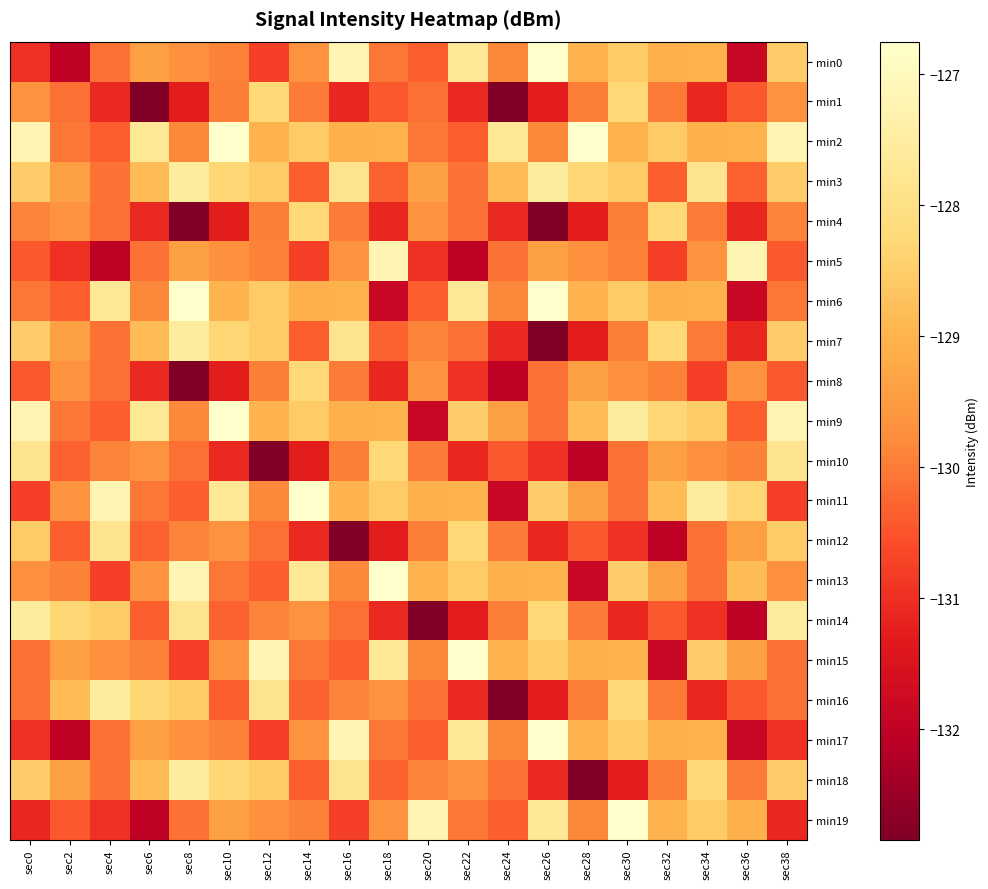

Reading right to left, extract all data points from this chart.

min0: sec38=-128.5	sec36=-131.9	sec34=-129.0	sec32=-129.1	sec30=-128.5	sec28=-129.0	sec26=-126.8	sec24=-129.9	sec22=-127.7	sec20=-130.4	sec18=-130.1	sec16=-127.2	sec14=-129.7	sec12=-130.8	sec10=-129.9	sec8=-129.7	sec6=-129.4	sec4=-130.1	sec2=-132.0	sec0=-131.0
min1: sec38=-129.7	sec36=-130.4	sec34=-131.1	sec32=-130.0	sec30=-128.3	sec28=-130.0	sec26=-131.3	sec24=-132.8	sec22=-131.1	sec20=-130.1	sec18=-130.4	sec16=-131.1	sec14=-130.0	sec12=-128.3	sec10=-130.0	sec8=-131.3	sec6=-132.8	sec4=-131.1	sec2=-130.1	sec0=-129.7
min2: sec38=-127.2	sec36=-129.0	sec34=-129.1	sec32=-128.5	sec30=-129.0	sec28=-126.8	sec26=-129.9	sec24=-127.7	sec22=-130.4	sec20=-130.1	sec18=-129.0	sec16=-129.1	sec14=-128.5	sec12=-129.0	sec10=-126.8	sec8=-129.9	sec6=-127.7	sec4=-130.4	sec2=-130.1	sec0=-127.2
min3: sec38=-128.5	sec36=-130.3	sec34=-127.8	sec32=-130.4	sec30=-128.5	sec28=-128.3	sec26=-127.6	sec24=-128.9	sec22=-130.1	sec20=-129.4	sec18=-130.3	sec16=-127.8	sec14=-130.4	sec12=-128.5	sec10=-128.3	sec8=-127.6	sec6=-128.9	sec4=-130.1	sec2=-129.4	sec0=-128.5
min4: sec38=-129.9	sec36=-131.1	sec34=-130.0	sec32=-128.3	sec30=-130.0	sec28=-131.3	sec26=-132.8	sec24=-131.1	sec22=-130.1	sec20=-129.7	sec18=-131.1	sec16=-130.0	sec14=-128.3	sec12=-130.0	sec10=-131.3	sec8=-132.8	sec6=-131.1	sec4=-130.1	sec2=-129.7	sec0=-129.9
min5: sec38=-130.4	sec36=-127.2	sec34=-129.7	sec32=-130.8	sec30=-129.9	sec28=-129.7	sec26=-129.4	sec24=-130.1	sec22=-132.0	sec20=-131.0	sec18=-127.2	sec16=-129.7	sec14=-130.8	sec12=-129.9	sec10=-129.7	sec8=-129.4	sec6=-130.1	sec4=-132.0	sec2=-131.0	sec0=-130.4
min6: sec38=-130.1	sec36=-131.9	sec34=-129.0	sec32=-129.1	sec30=-128.5	sec28=-129.0	sec26=-126.8	sec24=-129.9	sec22=-127.7	sec20=-130.4	sec18=-131.9	sec16=-129.0	sec14=-129.1	sec12=-128.5	sec10=-129.0	sec8=-126.8	sec6=-129.9	sec4=-127.7	sec2=-130.4	sec0=-130.1
min7: sec38=-128.5	sec36=-131.1	sec34=-130.0	sec32=-128.3	sec30=-130.0	sec28=-131.3	sec26=-132.8	sec24=-131.1	sec22=-130.1	sec20=-129.9	sec18=-130.3	sec16=-127.8	sec14=-130.4	sec12=-128.5	sec10=-128.3	sec8=-127.6	sec6=-128.9	sec4=-130.1	sec2=-129.4	sec0=-128.5
min8: sec38=-130.4	sec36=-129.7	sec34=-130.8	sec32=-129.9	sec30=-129.7	sec28=-129.4	sec26=-130.1	sec24=-132.0	sec22=-131.0	sec20=-129.7	sec18=-131.1	sec16=-130.0	sec14=-128.3	sec12=-130.0	sec10=-131.3	sec8=-132.8	sec6=-131.1	sec4=-130.1	sec2=-129.7	sec0=-130.4
min9: sec38=-127.2	sec36=-130.4	sec34=-128.5	sec32=-128.3	sec30=-127.6	sec28=-128.9	sec26=-130.1	sec24=-129.4	sec22=-128.5	sec20=-131.9	sec18=-129.0	sec16=-129.1	sec14=-128.5	sec12=-129.0	sec10=-126.8	sec8=-129.9	sec6=-127.7	sec4=-130.4	sec2=-130.1	sec0=-127.2
min10: sec38=-127.8	sec36=-129.9	sec34=-129.7	sec32=-129.4	sec30=-130.1	sec28=-132.0	sec26=-131.0	sec24=-130.4	sec22=-131.1	sec20=-130.0	sec18=-128.3	sec16=-130.0	sec14=-131.3	sec12=-132.8	sec10=-131.1	sec8=-130.1	sec6=-129.7	sec4=-129.9	sec2=-130.3	sec0=-127.8
min11: sec38=-130.8	sec36=-128.3	sec34=-127.6	sec32=-128.9	sec30=-130.1	sec28=-129.4	sec26=-128.5	sec24=-131.9	sec22=-129.0	sec20=-129.1	sec18=-128.5	sec16=-129.0	sec14=-126.8	sec12=-129.9	sec10=-127.7	sec8=-130.4	sec6=-130.1	sec4=-127.2	sec2=-129.7	sec0=-130.8
min12: sec38=-128.5	sec36=-129.4	sec34=-130.1	sec32=-132.0	sec30=-131.0	sec28=-130.4	sec26=-131.1	sec24=-130.0	sec22=-128.3	sec20=-130.0	sec18=-131.3	sec16=-132.8	sec14=-131.1	sec12=-130.1	sec10=-129.7	sec8=-129.9	sec6=-130.3	sec4=-127.8	sec2=-130.4	sec0=-128.5
min13: sec38=-129.7	sec36=-128.9	sec34=-130.1	sec32=-129.4	sec30=-128.5	sec28=-131.9	sec26=-129.0	sec24=-129.1	sec22=-128.5	sec20=-129.0	sec18=-126.8	sec16=-129.9	sec14=-127.7	sec12=-130.4	sec10=-130.1	sec8=-127.2	sec6=-129.7	sec4=-130.8	sec2=-129.9	sec0=-129.7
min14: sec38=-127.6	sec36=-132.0	sec34=-131.0	sec32=-130.4	sec30=-131.1	sec28=-130.0	sec26=-128.3	sec24=-130.0	sec22=-131.3	sec20=-132.8	sec18=-131.1	sec16=-130.1	sec14=-129.7	sec12=-129.9	sec10=-130.3	sec8=-127.8	sec6=-130.4	sec4=-128.5	sec2=-128.3	sec0=-127.6
min15: sec38=-130.1	sec36=-129.4	sec34=-128.5	sec32=-131.9	sec30=-129.0	sec28=-129.1	sec26=-128.5	sec24=-129.0	sec22=-126.8	sec20=-129.9	sec18=-127.7	sec16=-130.4	sec14=-130.1	sec12=-127.2	sec10=-129.7	sec8=-130.8	sec6=-129.9	sec4=-129.7	sec2=-129.4	sec0=-130.1
min16: sec38=-130.1	sec36=-130.4	sec34=-131.1	sec32=-130.0	sec30=-128.3	sec28=-130.0	sec26=-131.3	sec24=-132.8	sec22=-131.1	sec20=-130.1	sec18=-129.7	sec16=-129.9	sec14=-130.3	sec12=-127.8	sec10=-130.4	sec8=-128.5	sec6=-128.3	sec4=-127.6	sec2=-128.9	sec0=-130.1
min17: sec38=-131.0	sec36=-131.9	sec34=-129.0	sec32=-129.1	sec30=-128.5	sec28=-129.0	sec26=-126.8	sec24=-129.9	sec22=-127.7	sec20=-130.4	sec18=-130.1	sec16=-127.2	sec14=-129.7	sec12=-130.8	sec10=-129.9	sec8=-129.7	sec6=-129.4	sec4=-130.1	sec2=-132.0	sec0=-131.0
min18: sec38=-128.5	sec36=-130.0	sec34=-128.3	sec32=-130.0	sec30=-131.3	sec28=-132.8	sec26=-131.1	sec24=-130.1	sec22=-129.7	sec20=-129.9	sec18=-130.3	sec16=-127.8	sec14=-130.4	sec12=-128.5	sec10=-128.3	sec8=-127.6	sec6=-128.9	sec4=-130.1	sec2=-129.4	sec0=-128.5
min19: sec38=-131.1	sec36=-129.1	sec34=-128.5	sec32=-129.0	sec30=-126.8	sec28=-129.9	sec26=-127.7	sec24=-130.4	sec22=-130.1	sec20=-127.2	sec18=-129.7	sec16=-130.8	sec14=-129.9	sec12=-129.7	sec10=-129.4	sec8=-130.1	sec6=-132.0	sec4=-131.0	sec2=-130.4	sec0=-131.1